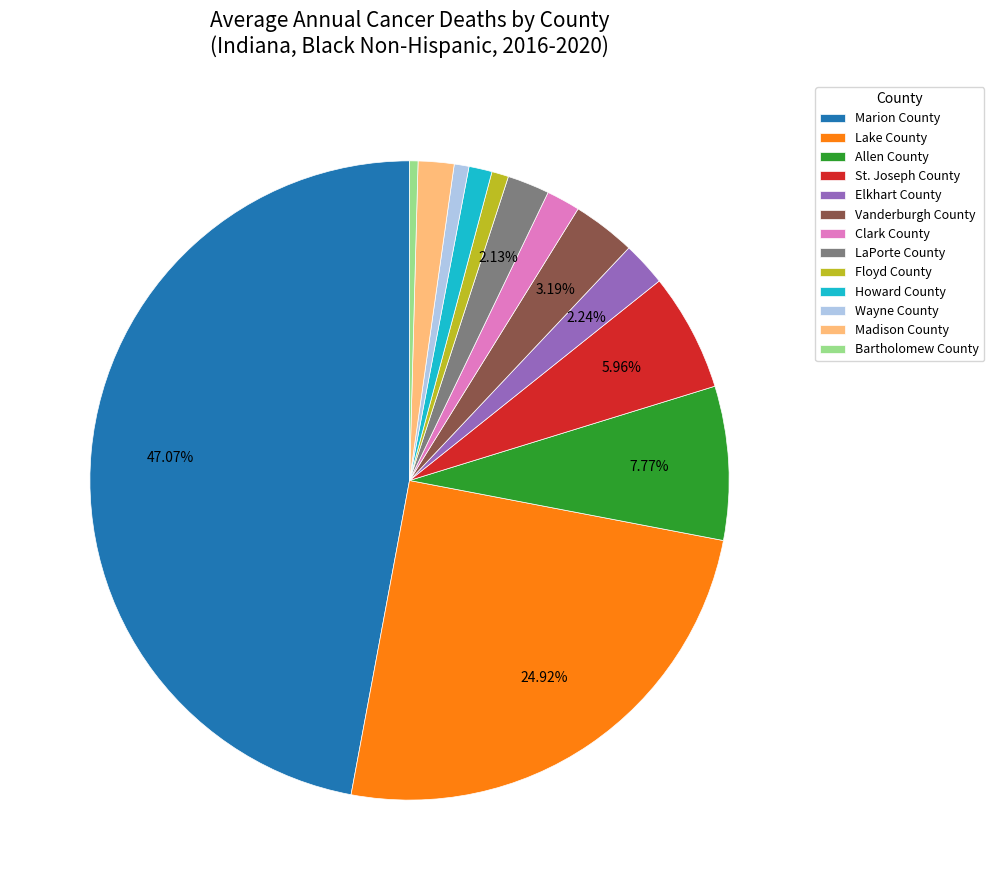

To the nearest percent, what is the difference between the largest and smallest slice percentages?

47%